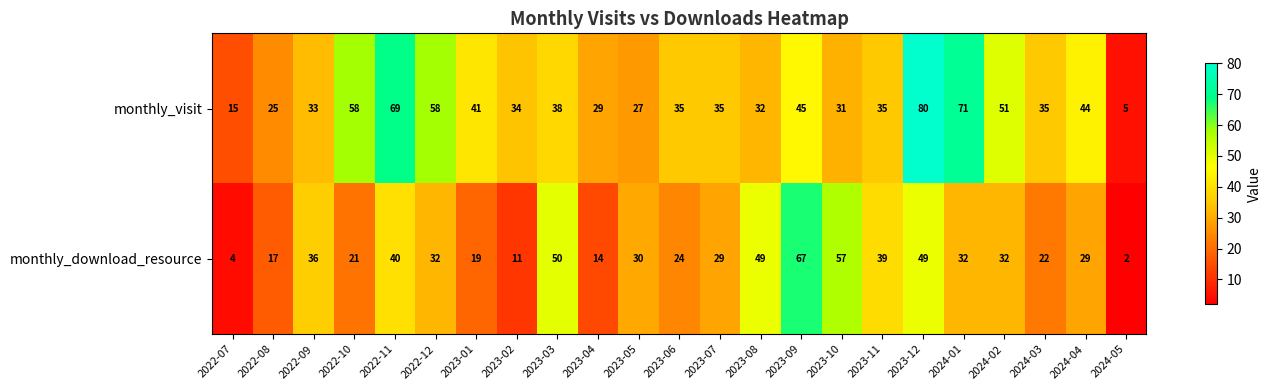

Which category has the highest value across all series?

2023-12